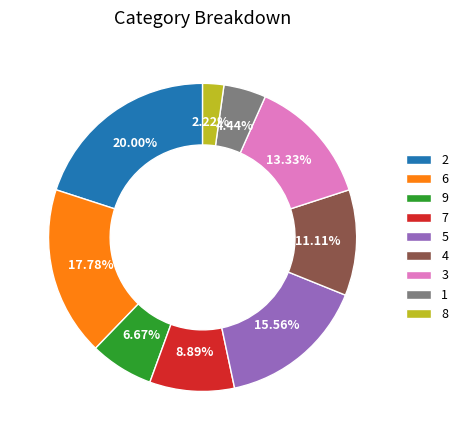

Count the number of slices in the pie.

9